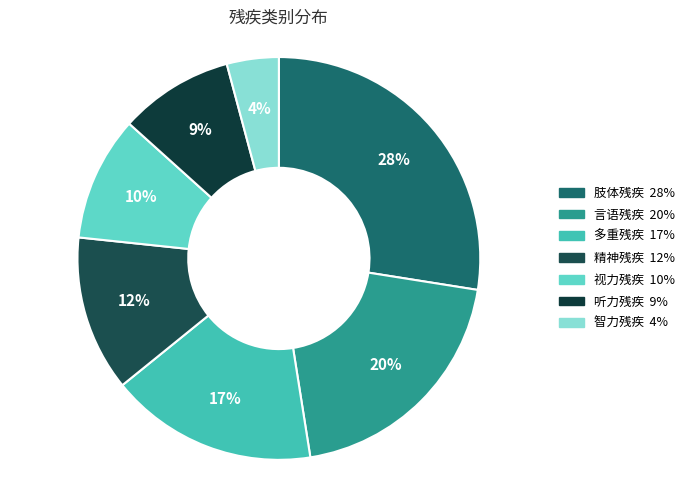

Does 肢体残疾 represent more than half of the total?

No